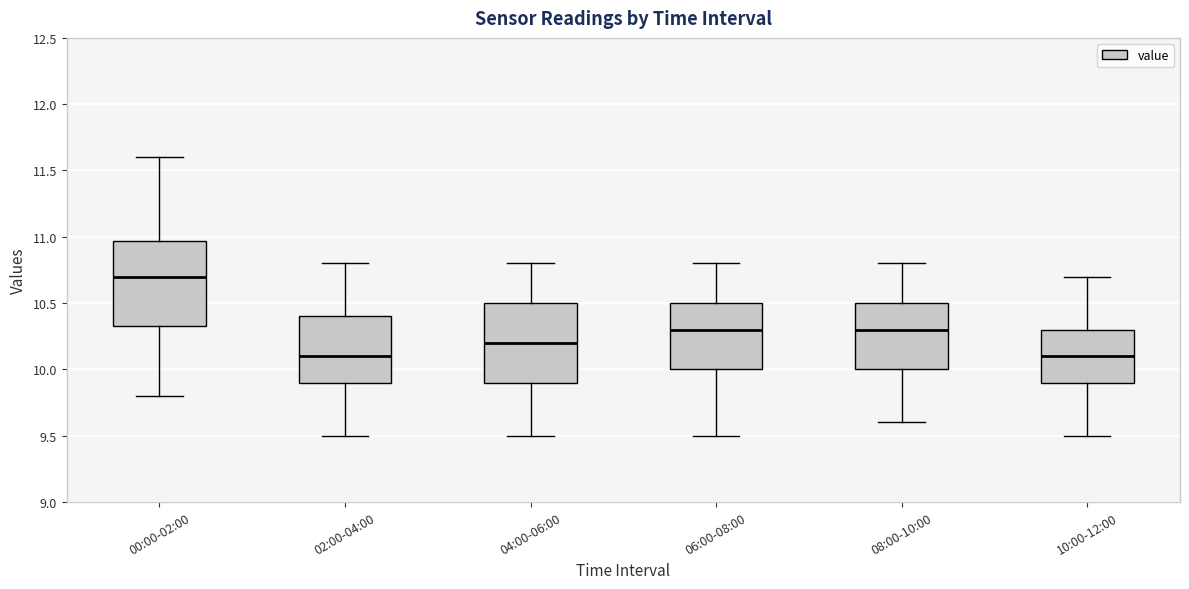

Reading left to right, transcribe this box plot: for each box, give where its median line is, the range the box spans, and where its two whiskers end, as read against the y-axis. The values are not printed on the chart, so give them approximately, as read against the axis.

00:00-02:00: median 10.70, box 10.35 to 10.95, whiskers 9.80 to 11.60
02:00-04:00: median 10.10, box 9.90 to 10.40, whiskers 9.50 to 10.80
04:00-06:00: median 10.20, box 9.90 to 10.50, whiskers 9.50 to 10.80
06:00-08:00: median 10.30, box 10.00 to 10.50, whiskers 9.50 to 10.80
08:00-10:00: median 10.30, box 10.00 to 10.50, whiskers 9.60 to 10.80
10:00-12:00: median 10.10, box 9.90 to 10.30, whiskers 9.50 to 10.70